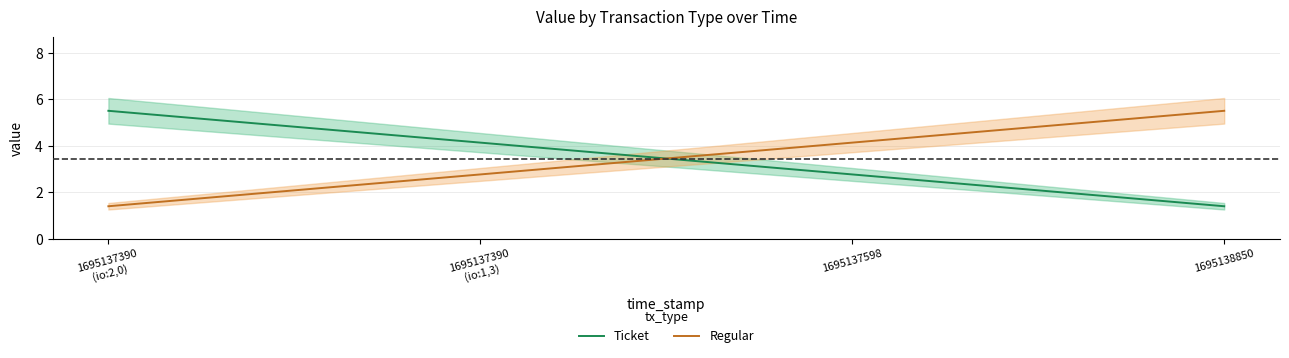

What is the highest value of the Ticket series?

5.5